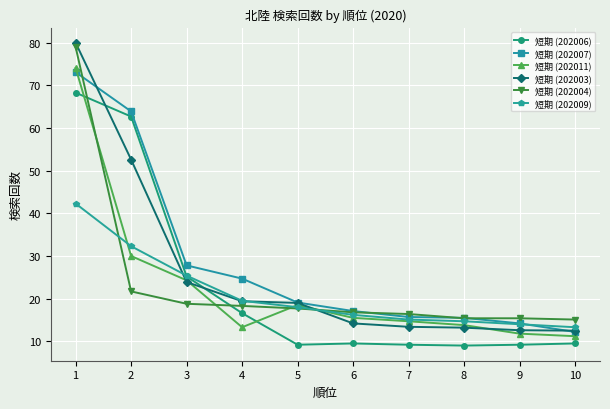

At which label does 短期 (202009) first exceed 18?

1